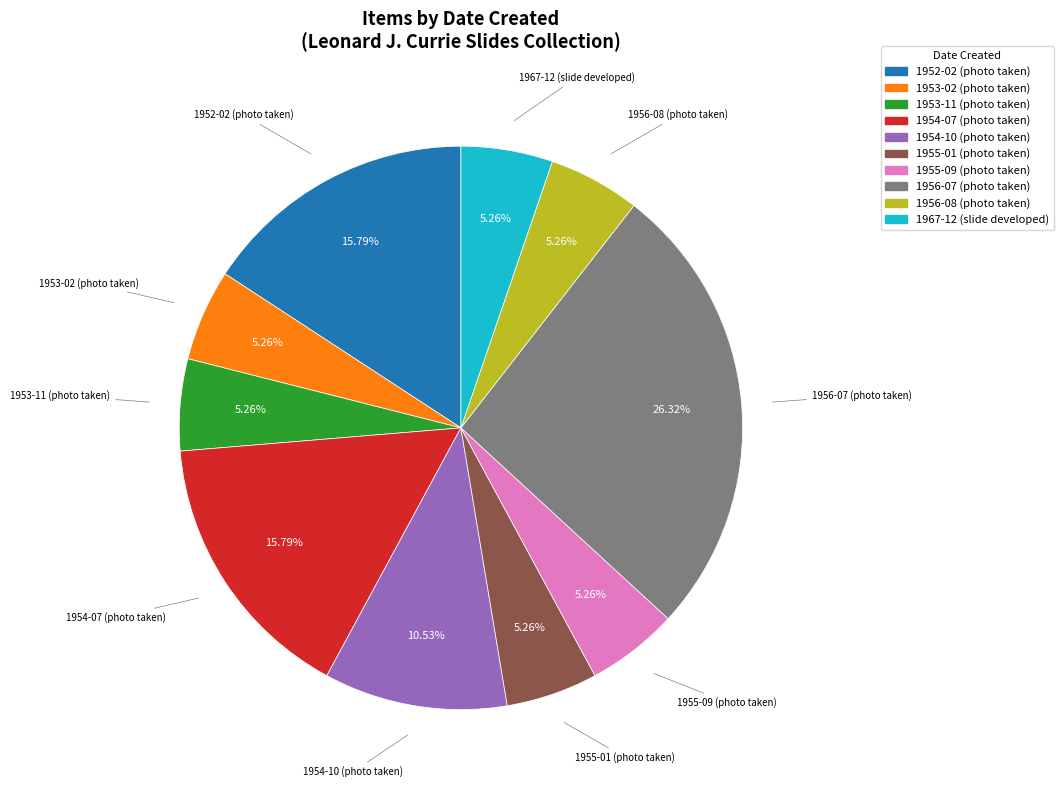

Combined, do 1953-02 (photo taken) and 1967-12 (slide developed) account for over 50%?

No